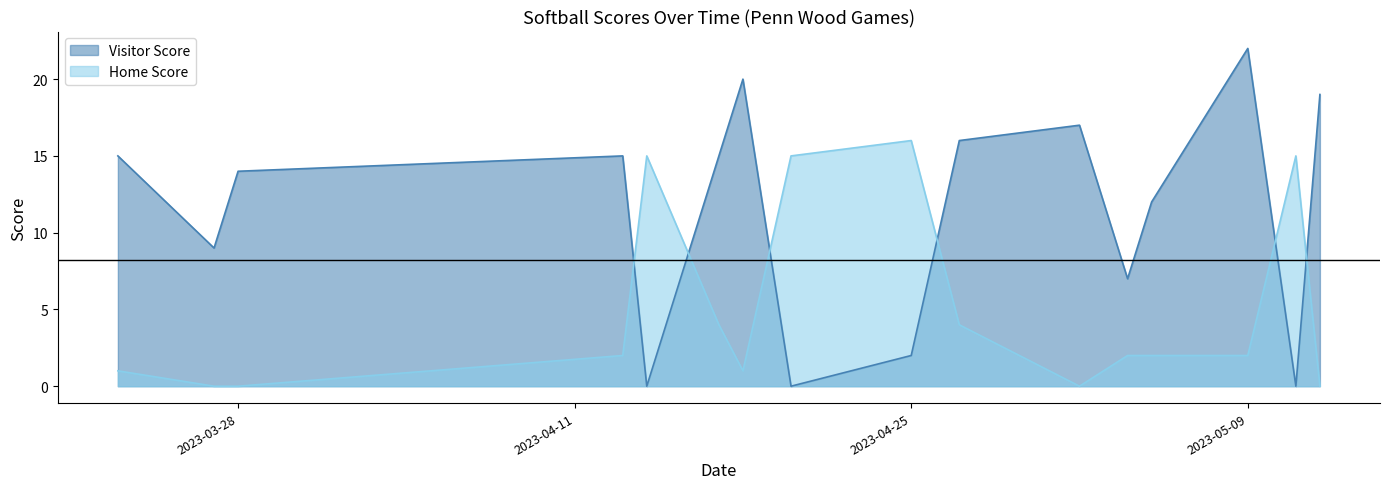

At which category is the sum across all series the highest?

2023-05-09